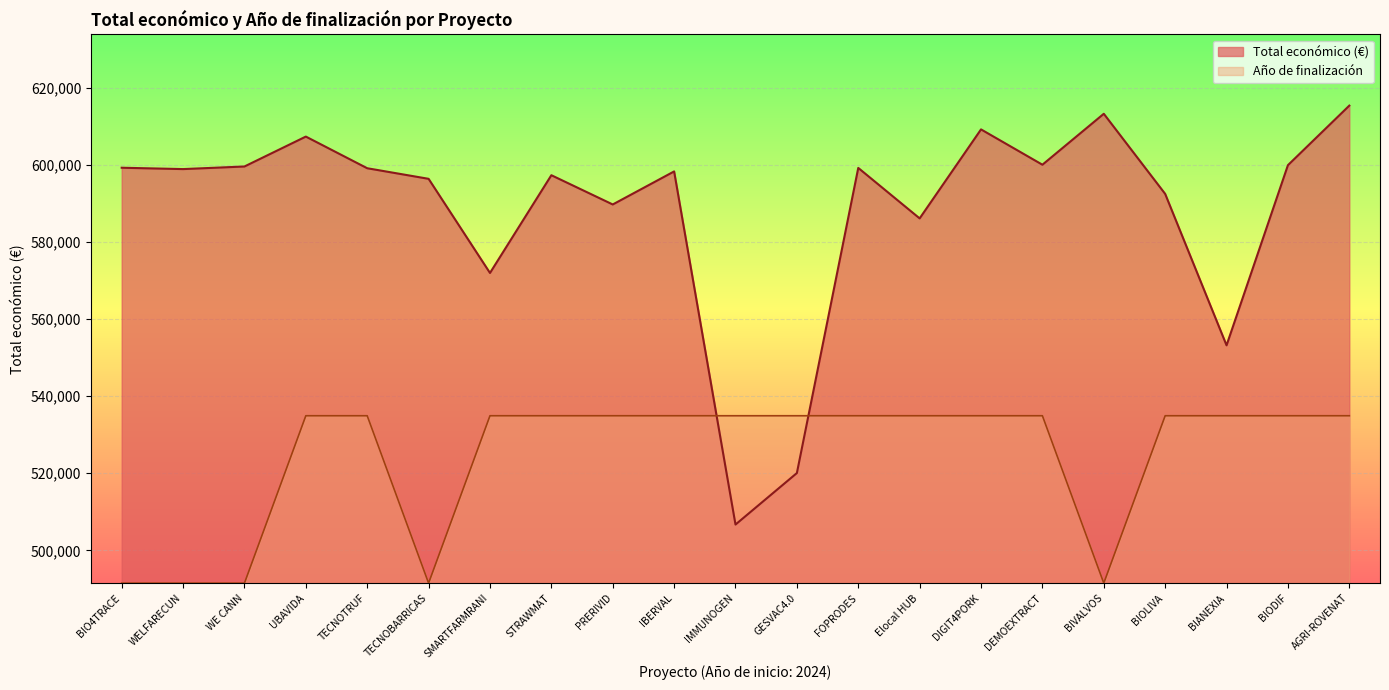

At how many categories does at least one series exceed 611069?

2